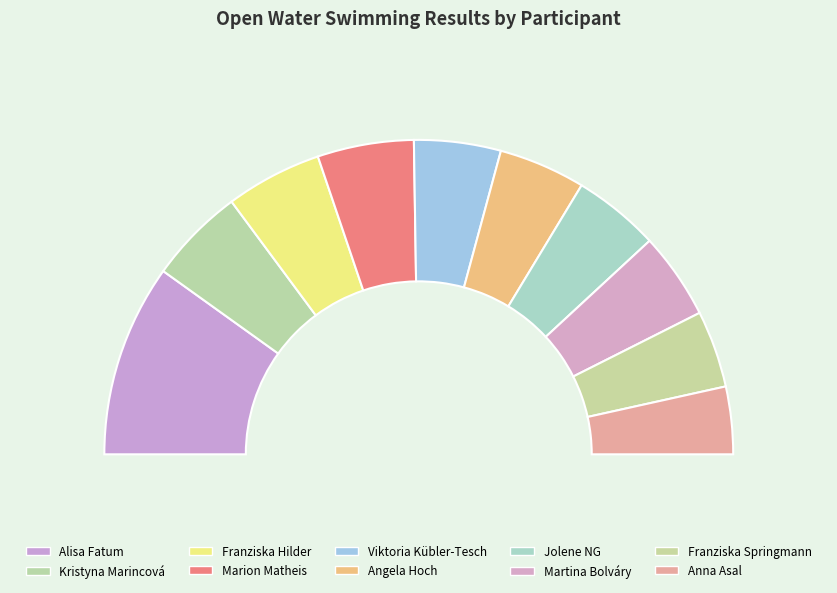

Count the number of slices in the pie.

10